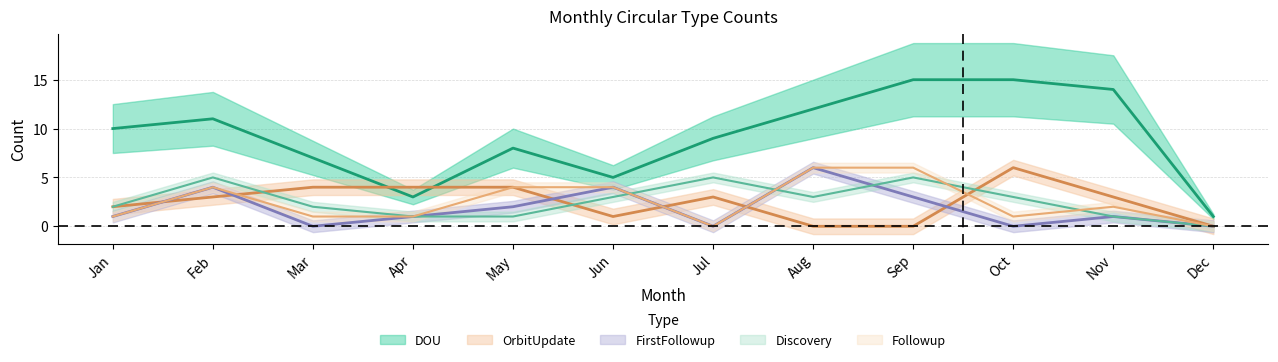

True or false: FirstFollowup and Followup intersect in this chart.

False